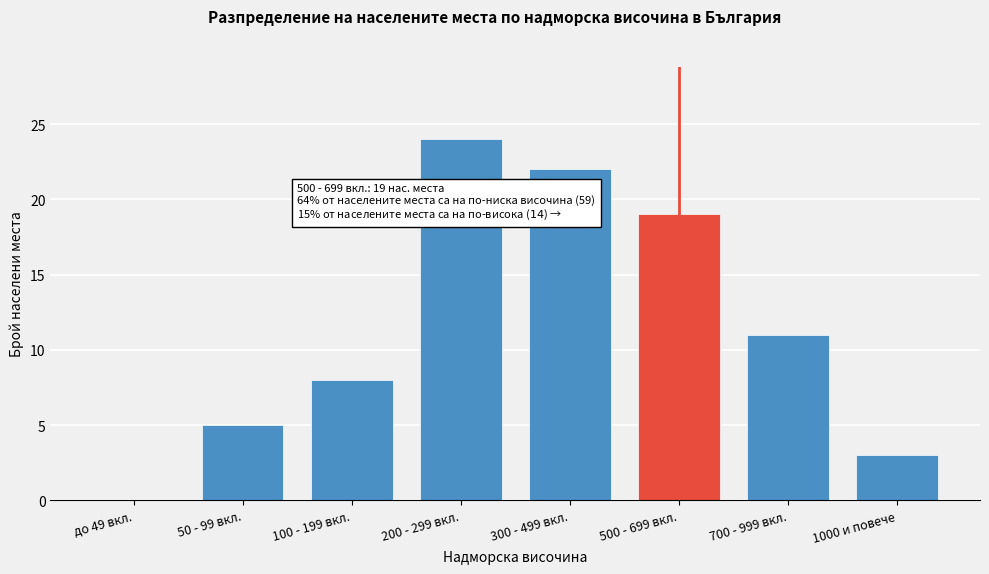

Reading right to left, extract all data points from this chart.

1000 и повече=3	700 - 999 вкл.=11	500 - 699 вкл.=19	300 - 499 вкл.=22	200 - 299 вкл.=24	100 - 199 вкл.=8	50 - 99 вкл.=5	до 49 вкл.=0